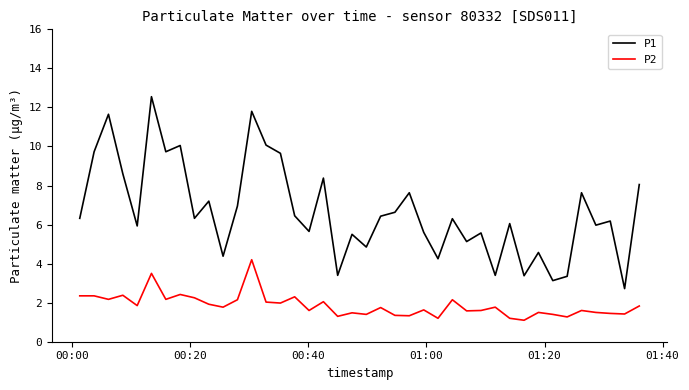

True or false: P2 and P1 intersect in this chart.

False